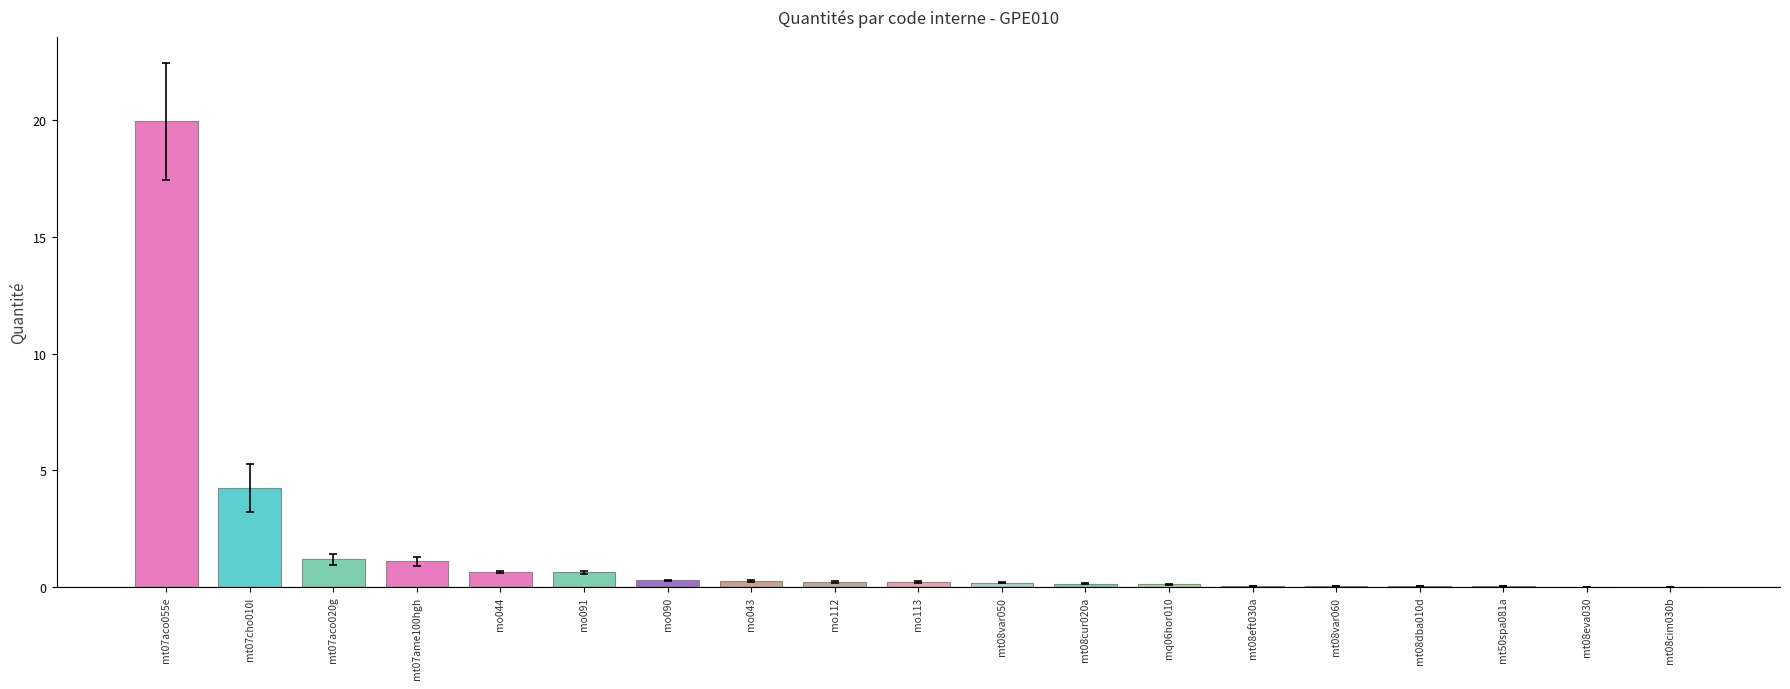

What is the sum of all values?

29.3